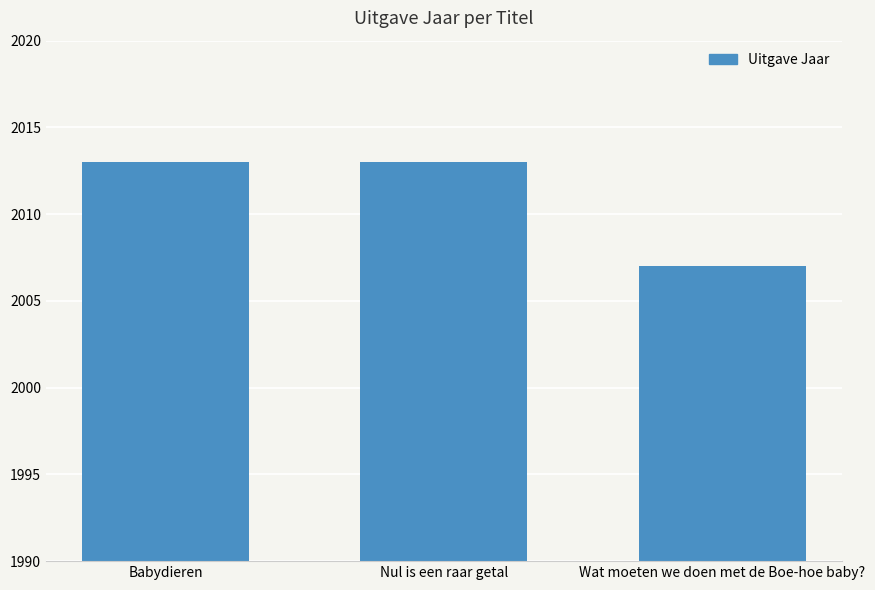

Reading left to right, list all the values displayed in this chart.

2013	2013	2007